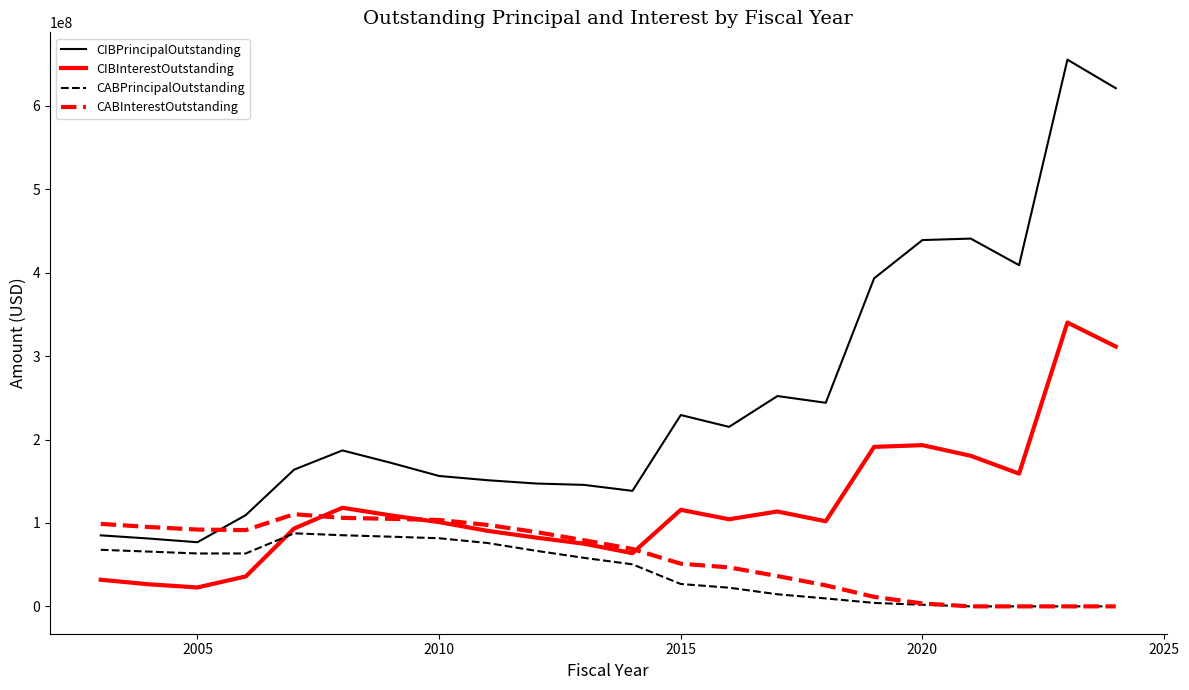

Which series has the largest total across all categories?

CIBPrincipalOutstanding